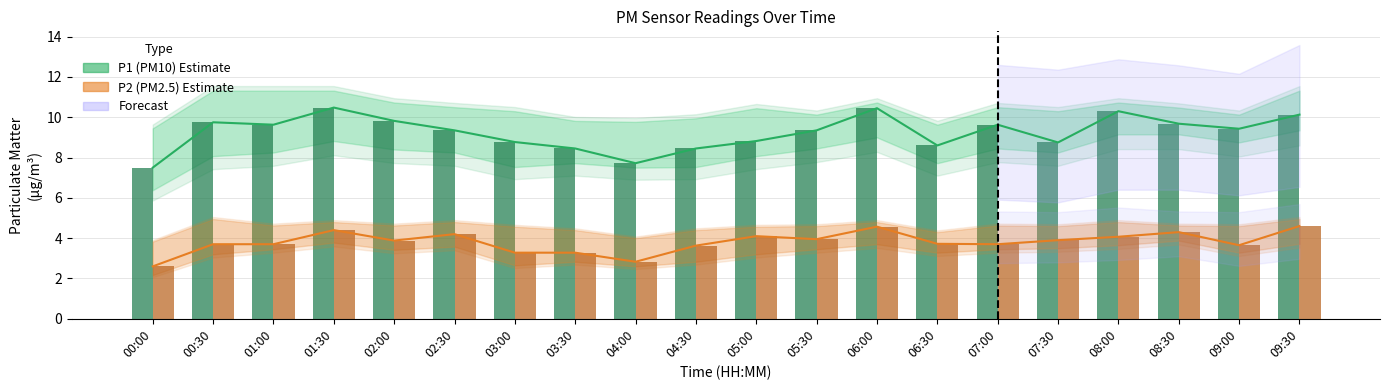

What is the label of the 4th bar from the left?

01:30